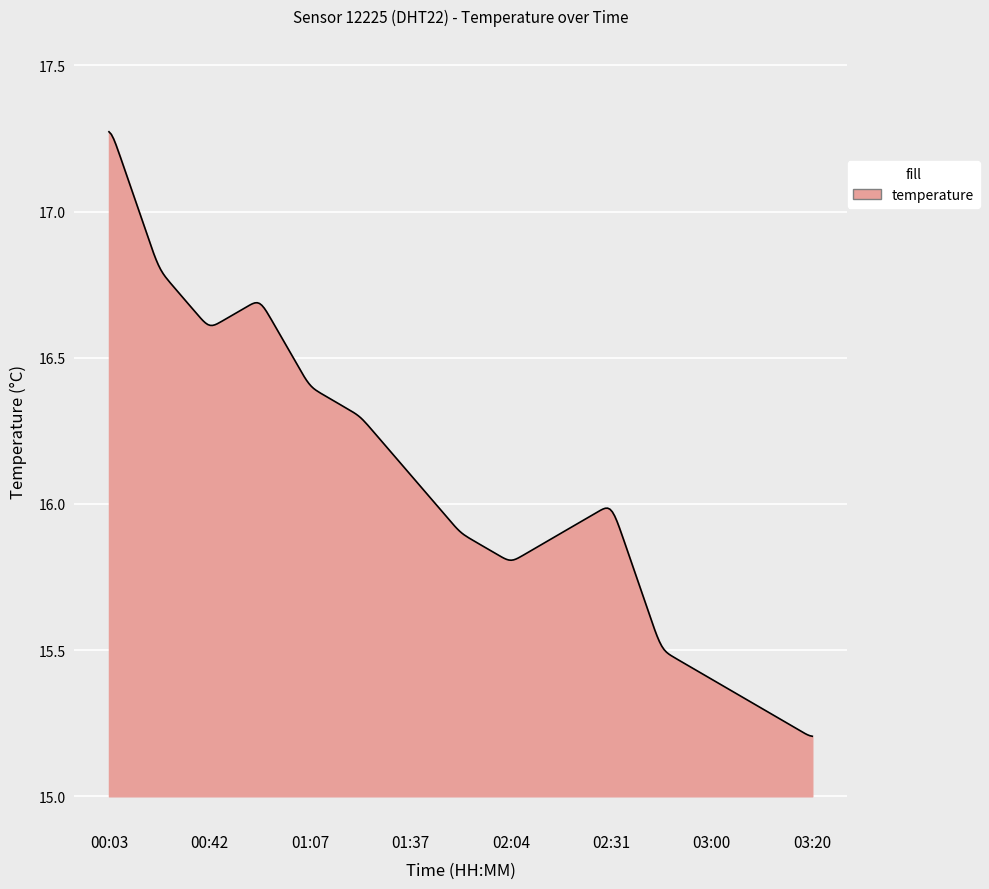

Rank the categories by value from lowest to highest.

03:20, 03:17, 03:00, 02:48, 02:04, 01:56, 02:16, 02:31, 01:37, 01:22, 01:07, 00:42, 00:55, 00:28, 00:03